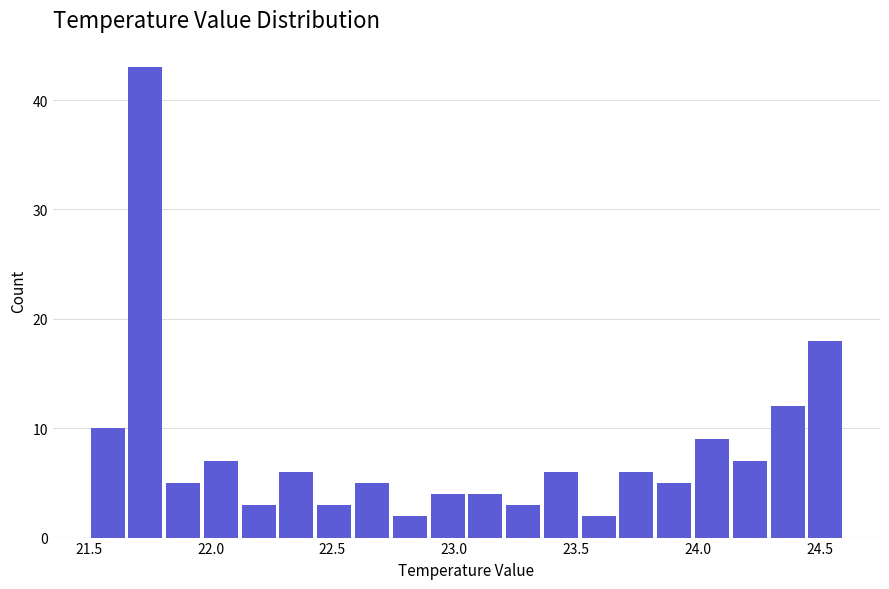

Around what value on the x-axis is the tallest bar? Give the approximate position of its centre, as read against the axis.

21.75